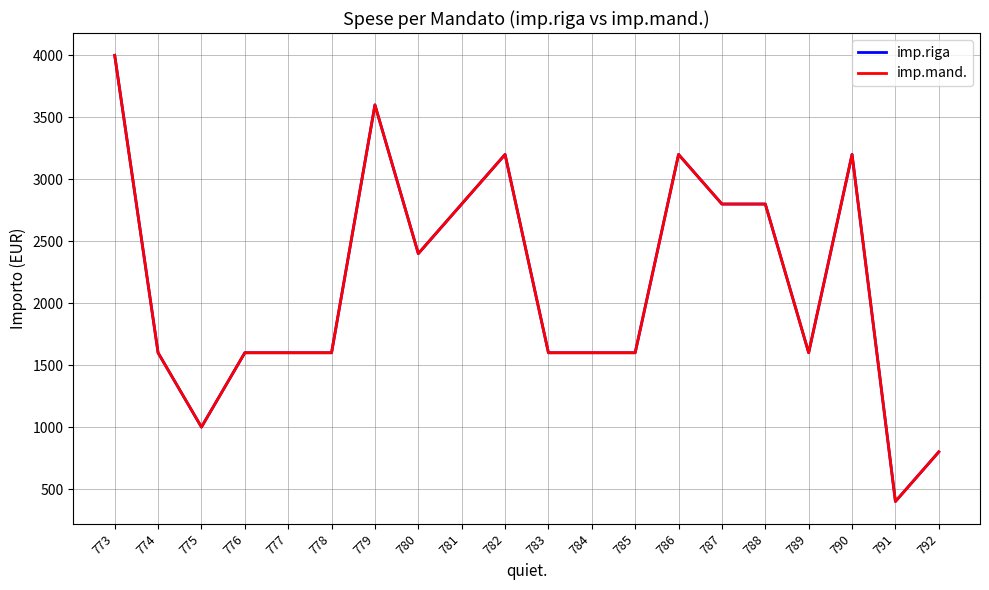

Where does the imp.mand. series first go above 1600?

773